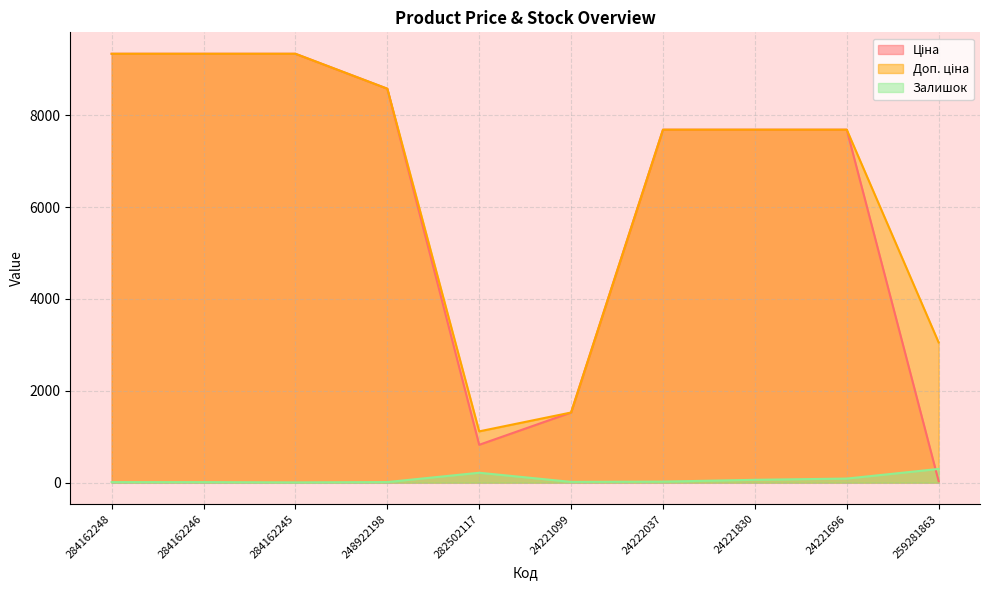

What is the lowest value of the Ціна series?

30.5